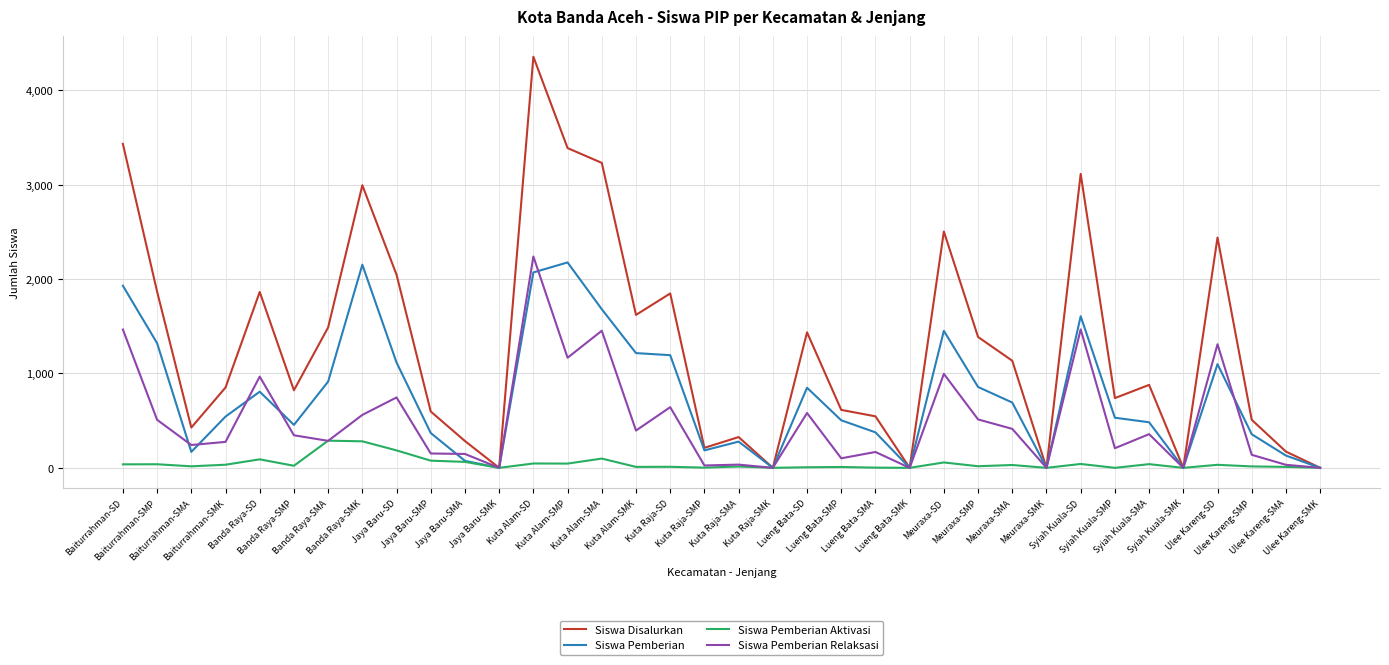

What are all the series names shown in the legend?

Siswa Disalurkan, Siswa Pemberian, Siswa Pemberian Aktivasi, Siswa Pemberian Relaksasi